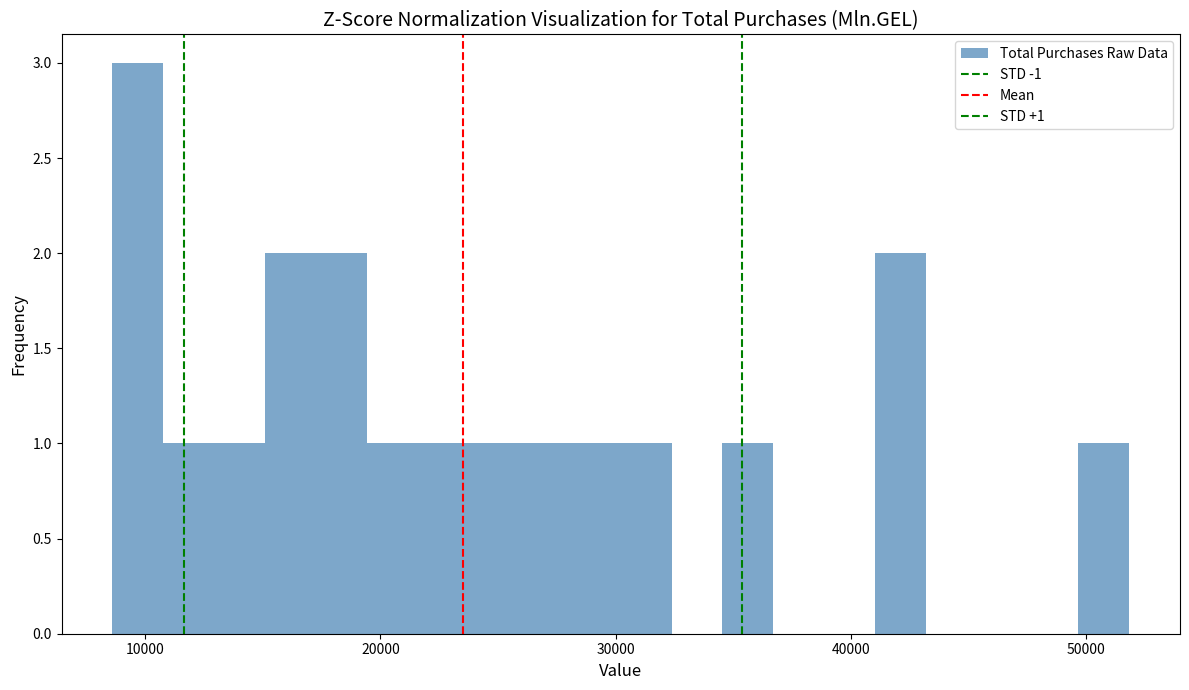

Around what value on the x-axis is the tallest bar? Give the approximate position of its centre, as read against the axis.

10000